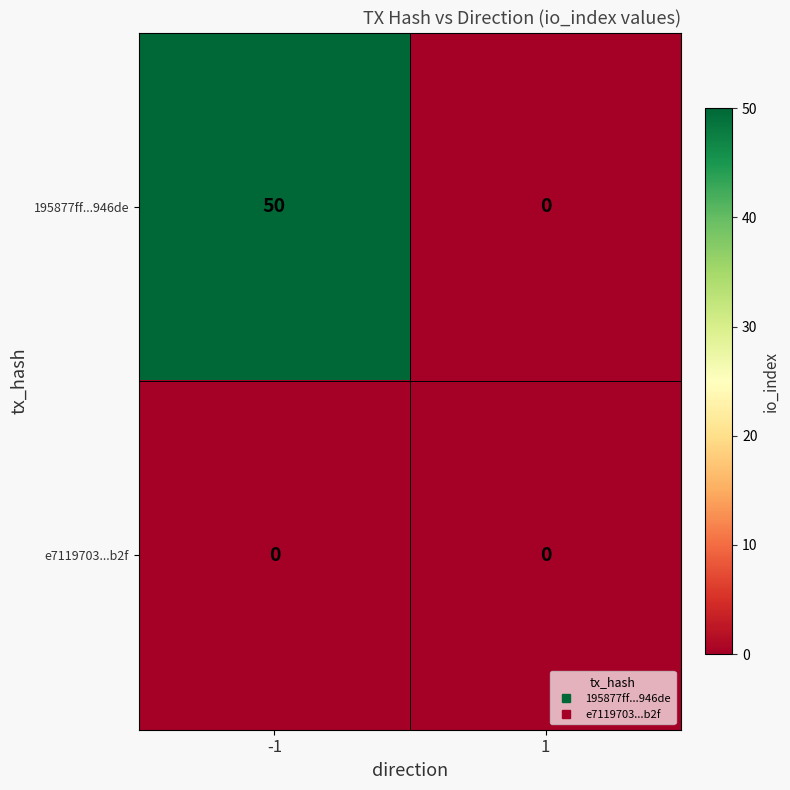

List the series in order of their peak value, highest first.

195877ff...946de, e7119703...b2f